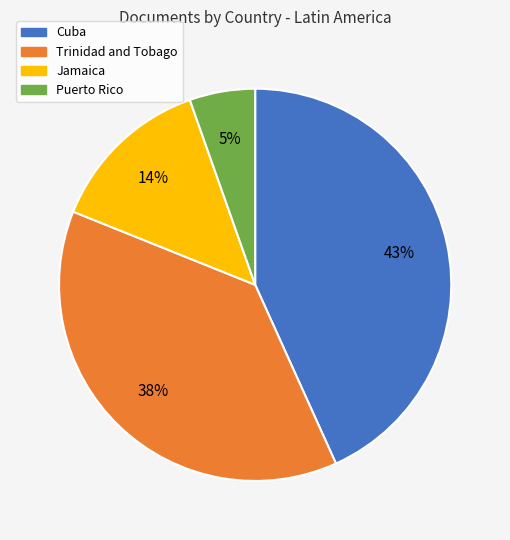

How many segments does this pie chart have?

4